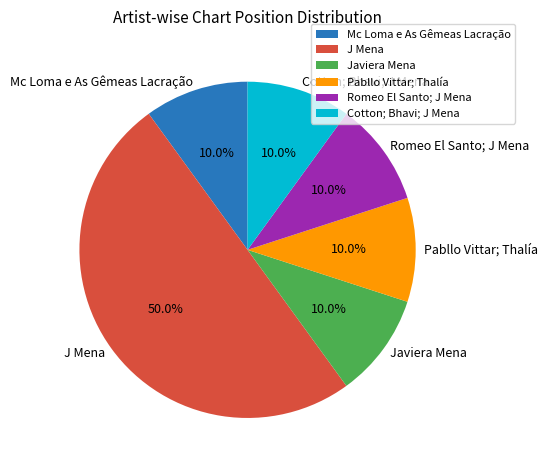

What percentage is the Romeo El Santo; J Mena slice, to the nearest percent?

10%